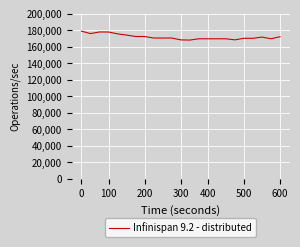

What is the smallest value displayed?

168079